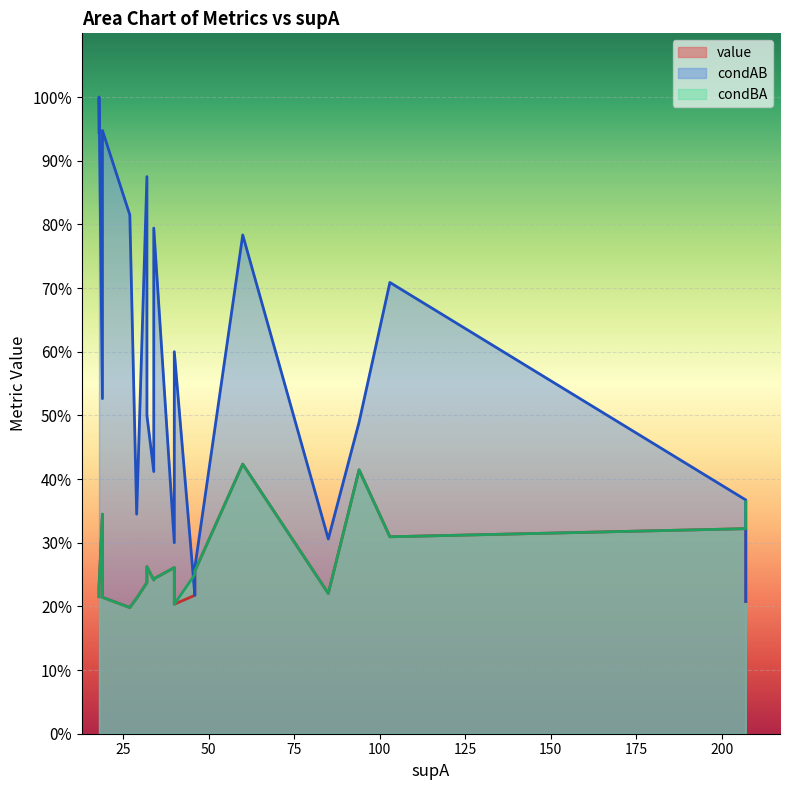

True or false: value and condBA intersect in this chart.

False